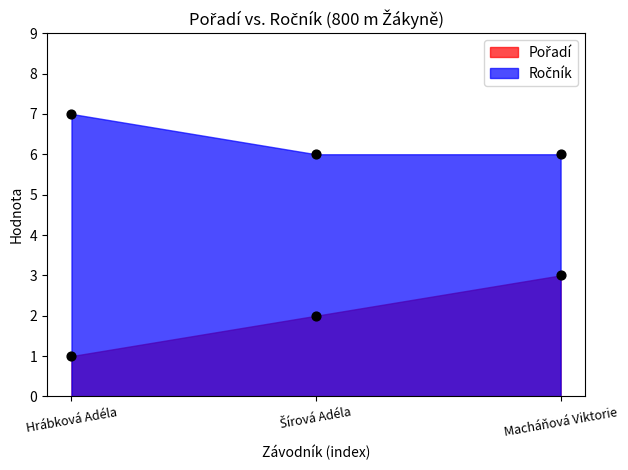

At how many categories does at least one series exceed 4?

3